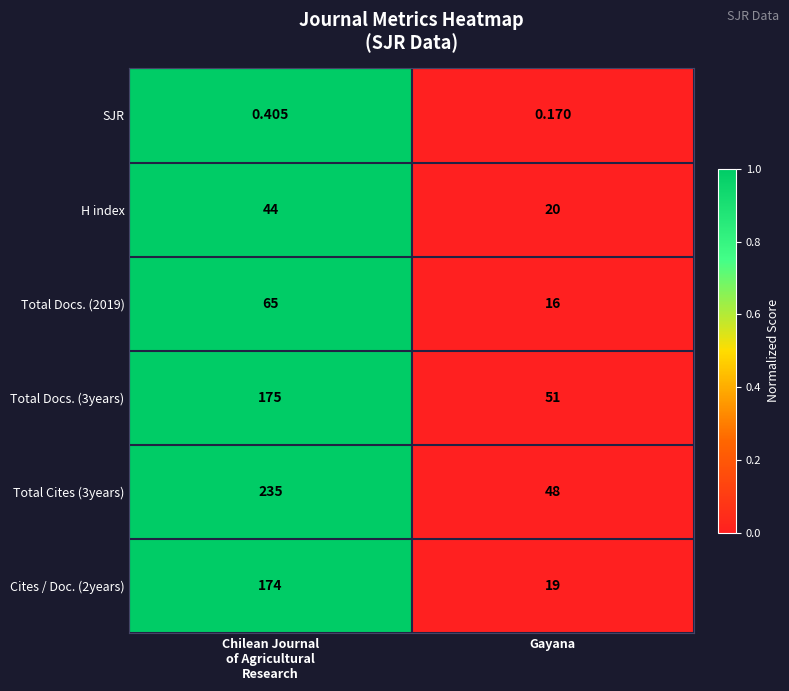

Is the value of SJR at Gayana greater than the value of H index at Gayana?

No